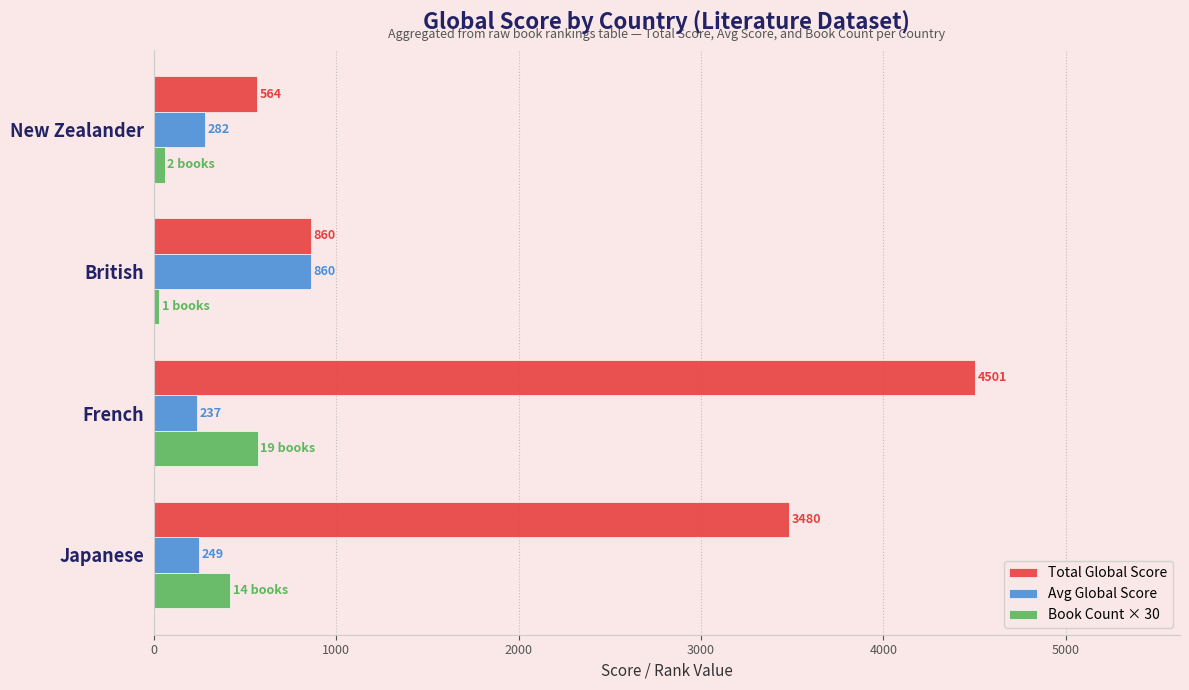

Is it true that Book Count × 30 equals 30.0 at British?

True